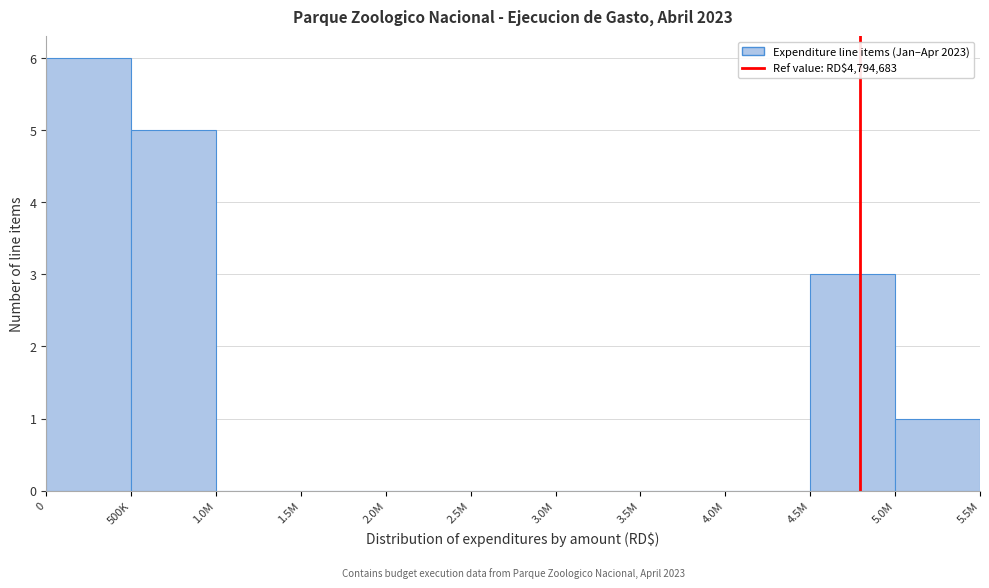

Reading left to right, list all the values displayed in this chart.

0=6	500K=5	1.0M=0	1.5M=0	2.0M=0	2.5M=0	3.0M=0	3.5M=0	4.0M=0	4.5M=3	5.0M=1